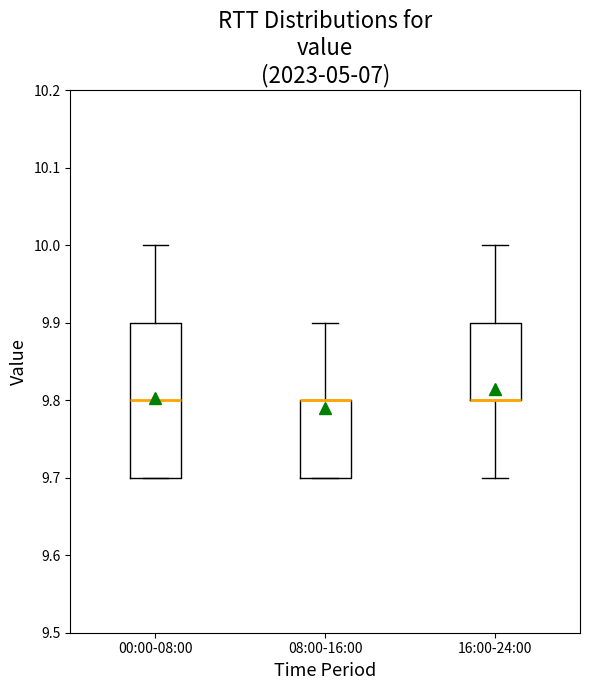

Reading left to right, read every box against the y-axis: the position of its median line, the range the box covers, and the ends of its whiskers. The values are not printed on the chart, so give them approximately, as read against the axis.

00:00-08:00: median 9.8, box 9.7 to 9.9, whiskers 9.7 to 10.0
08:00-16:00: median 9.8 (drawn on the box's upper edge), box 9.7 to 9.8, whiskers 9.7 to 9.9
16:00-24:00: median 9.8 (drawn on the box's lower edge), box 9.8 to 9.9, whiskers 9.7 to 10.0